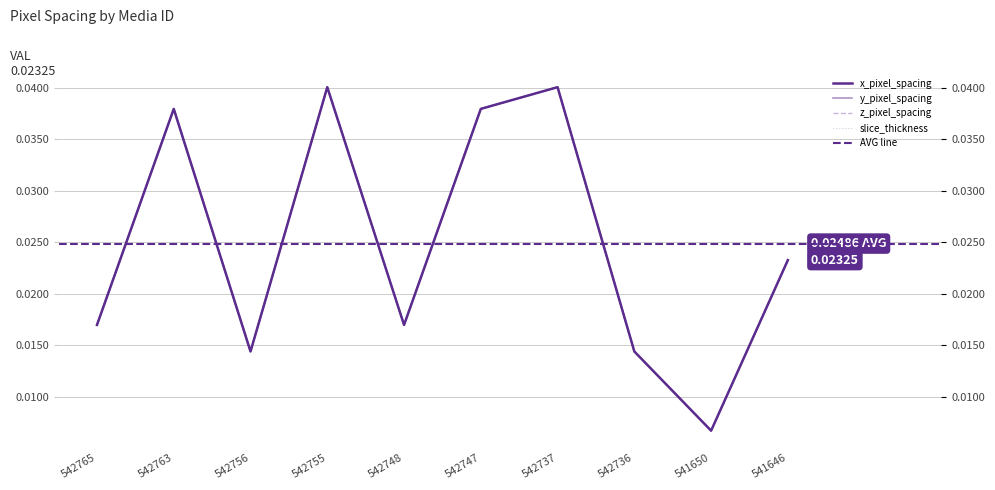

List the labels in order of z_pixel_spacing value, largest first.

542755, 542737, 542763, 542747, 541646, 542765, 542748, 542756, 542736, 541650